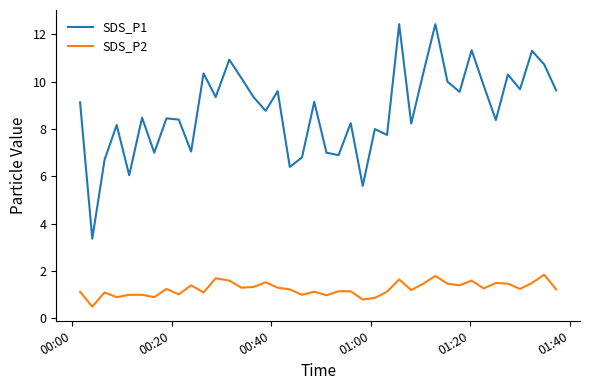

What is the difference between the maximum and minimum values in the SDS_P1 series?

9.1